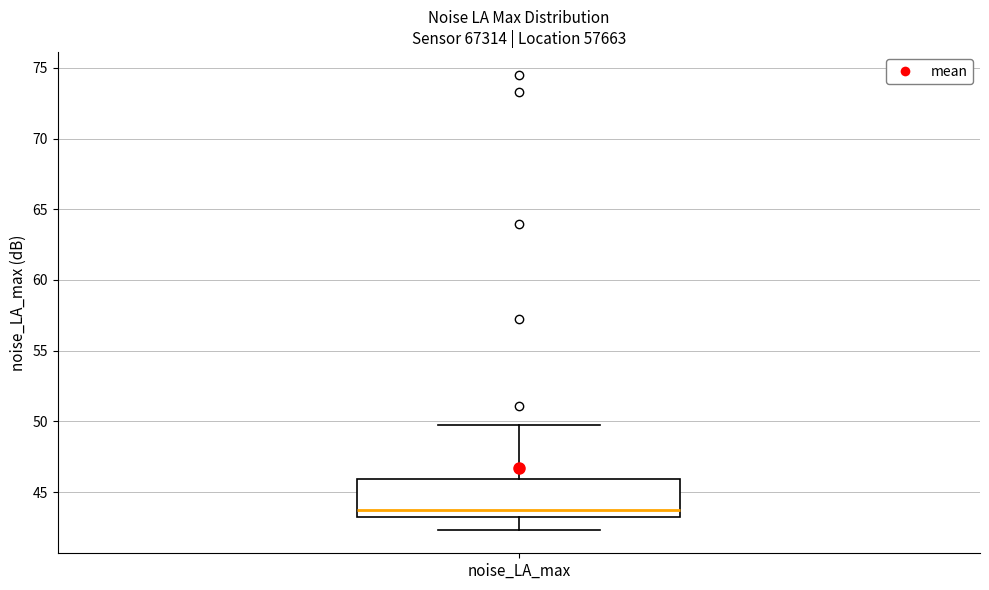

Read this box plot against the y-axis: the position of the median line, the range covered by the box, and the ends of both whiskers. The values are not printed on the chart, so give them approximately, as read against the axis.

median 43.5 (just above the box's lower edge), box 43.5 to 46.0, whiskers 42.5 to 49.5